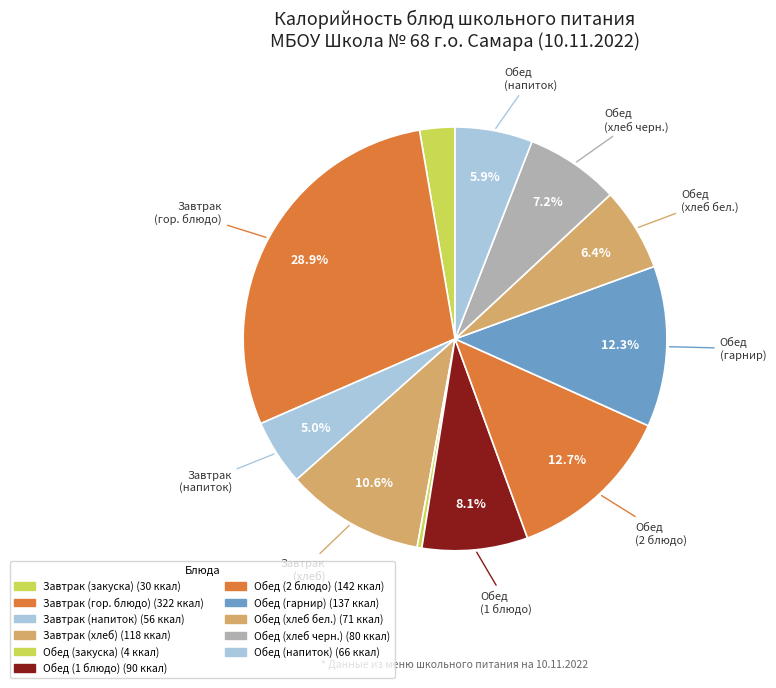

How many slices are in this pie chart?

11